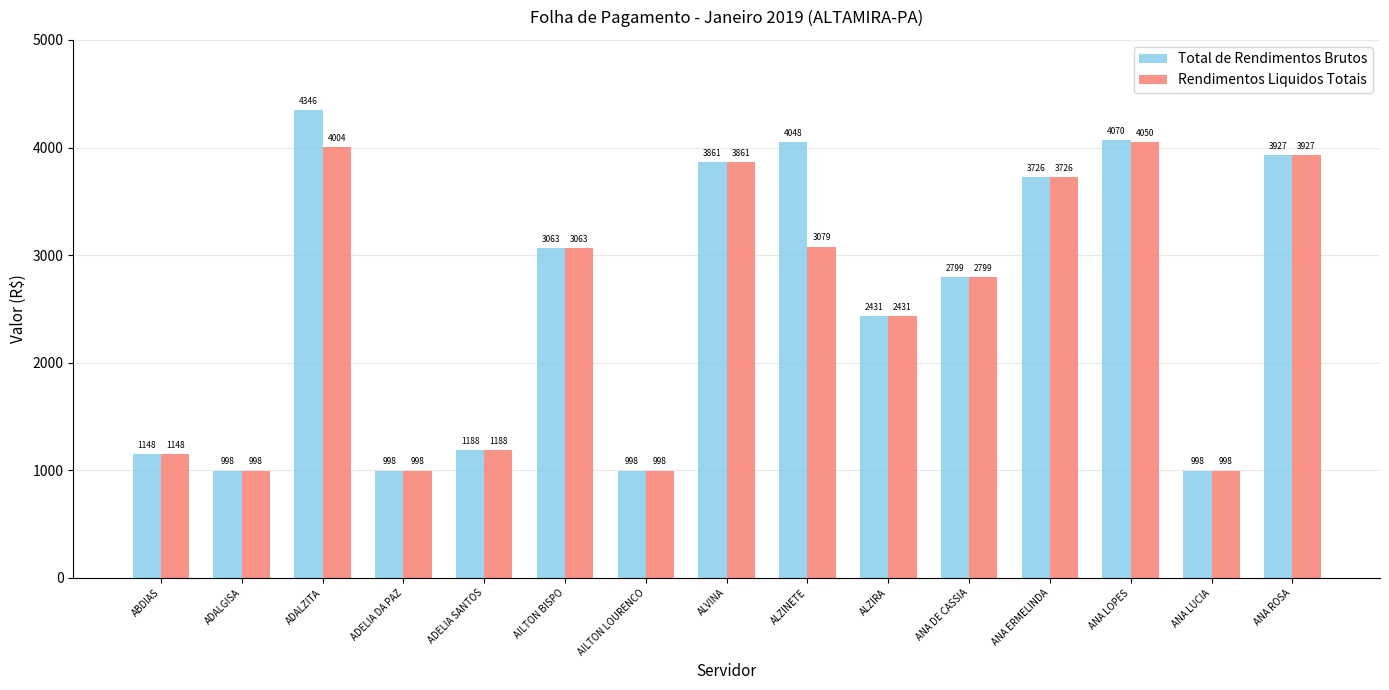

What is the difference between the maximum and minimum values in the Total de Rendimentos Brutos series?

3348.0